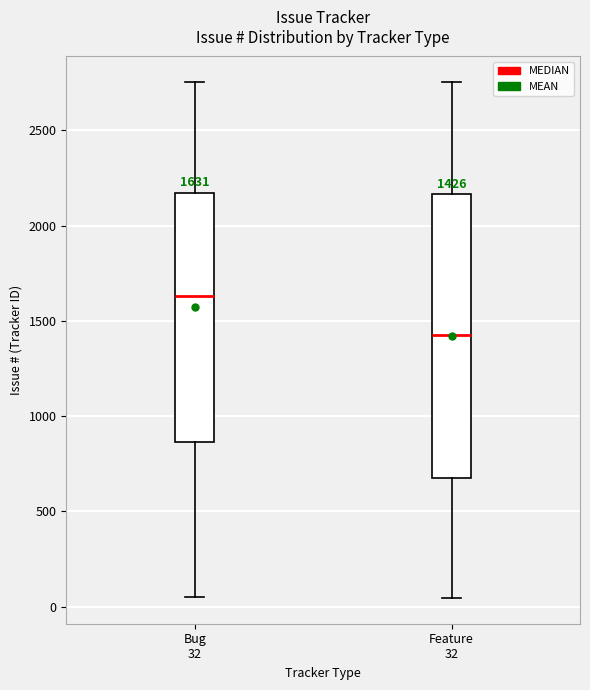

Comparing the boxes themselves (not the whiskers), which one is the tallest?

Feature 32